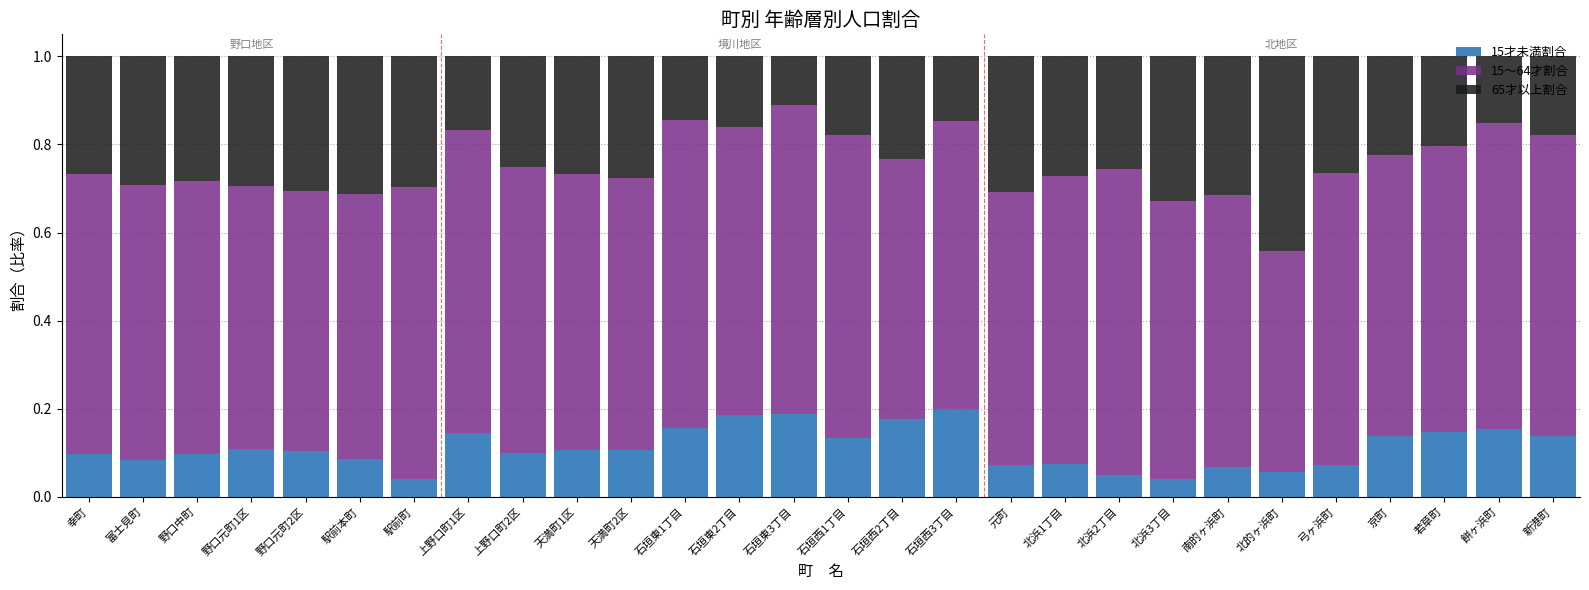

What is the total value across all series at 駅前町?

1.0